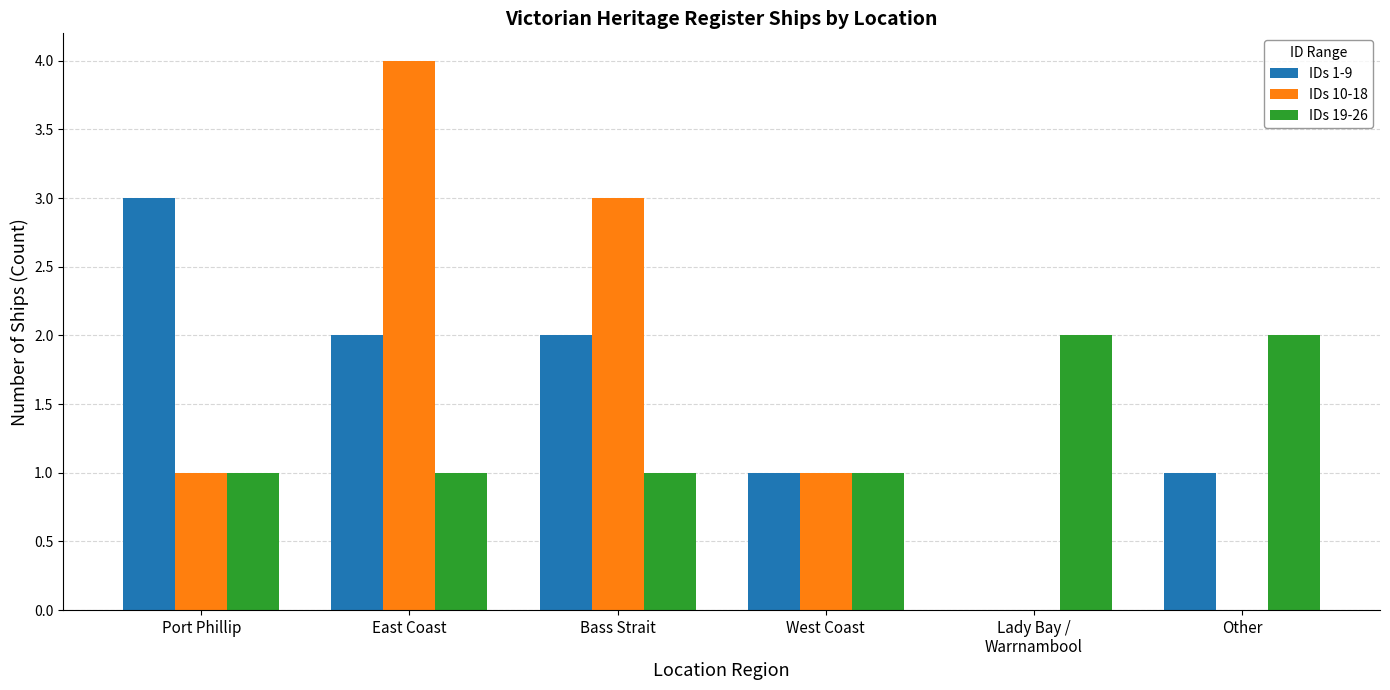

What is the sum of all IDs 10-18 values?

9